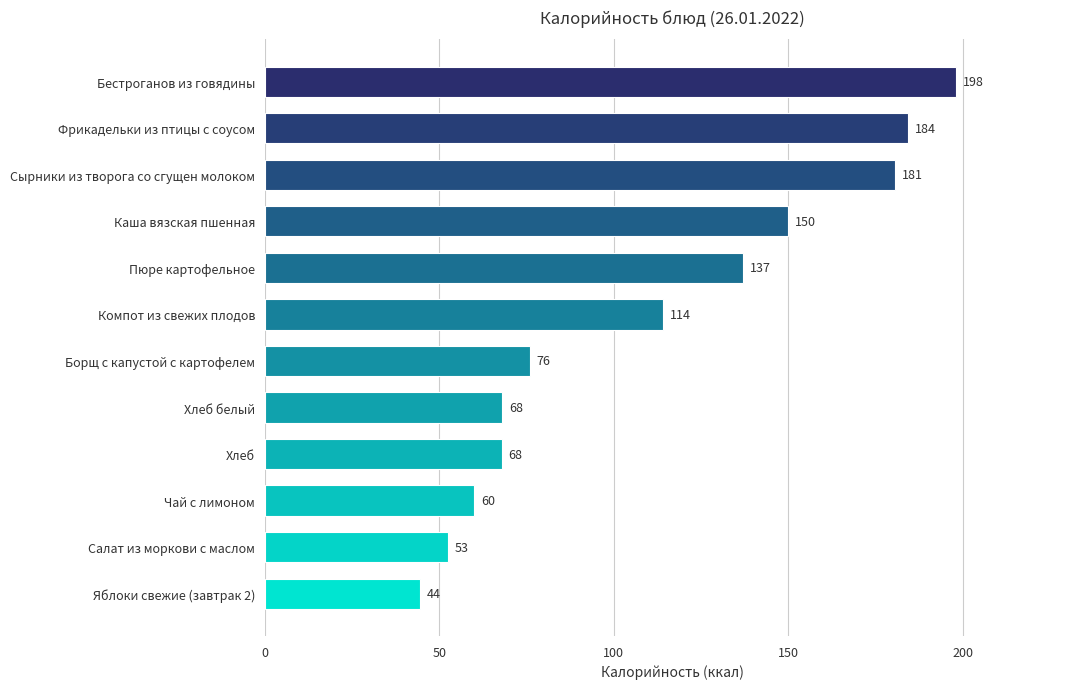

What is the sum of the values at Компот из свежих плодов and Чай с лимоном?

174.0